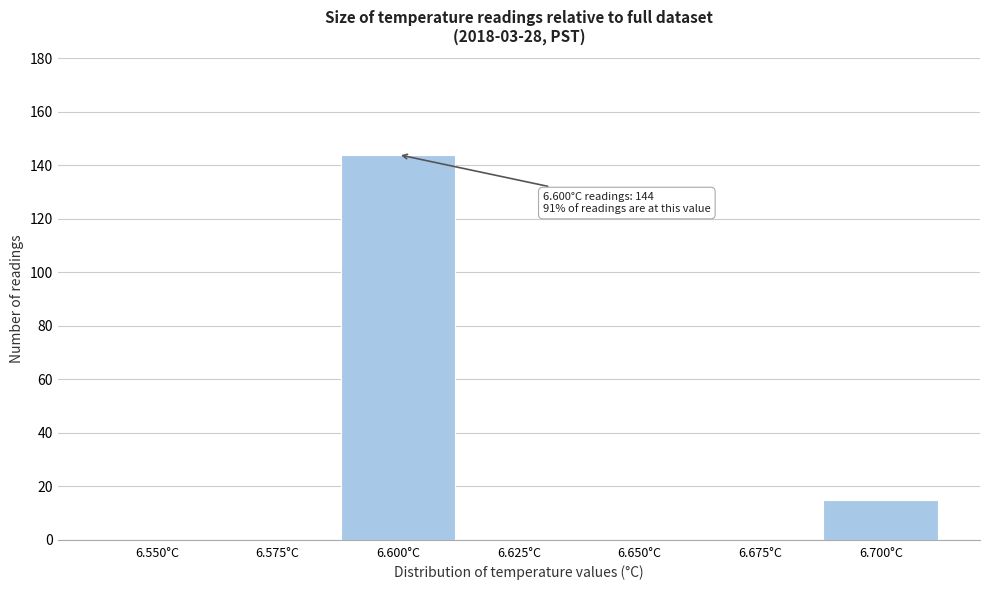

Reading right to left, list all the values displayed in this chart.

6.700°C=15	6.675°C=0	6.650°C=0	6.625°C=0	6.600°C=144	6.575°C=0	6.550°C=0